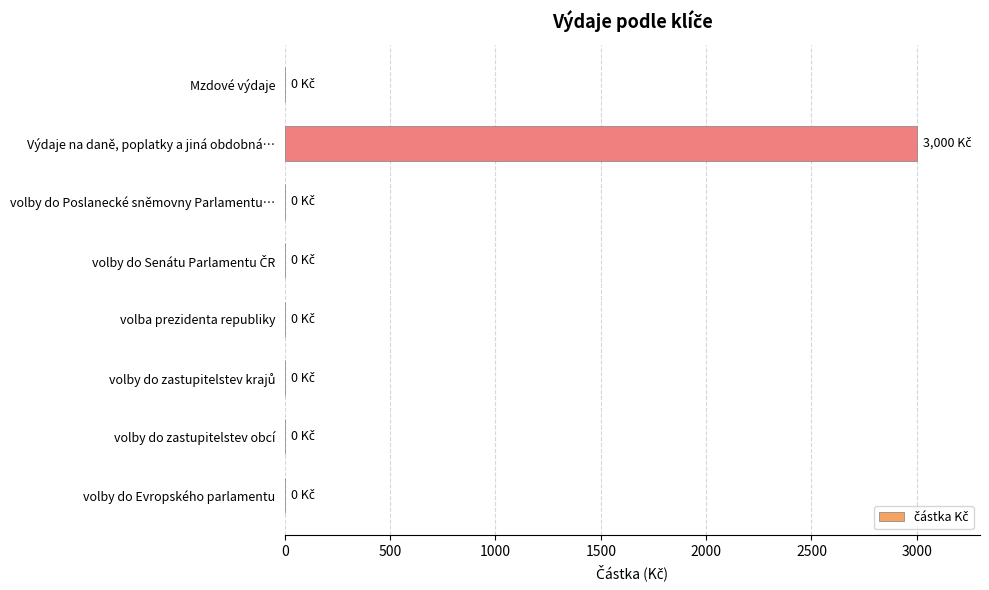

Which has a higher value, volby do Evropského parlamentu or Výdaje na daně, poplatky a jiná obdobná…?

Výdaje na daně, poplatky a jiná obdobná…